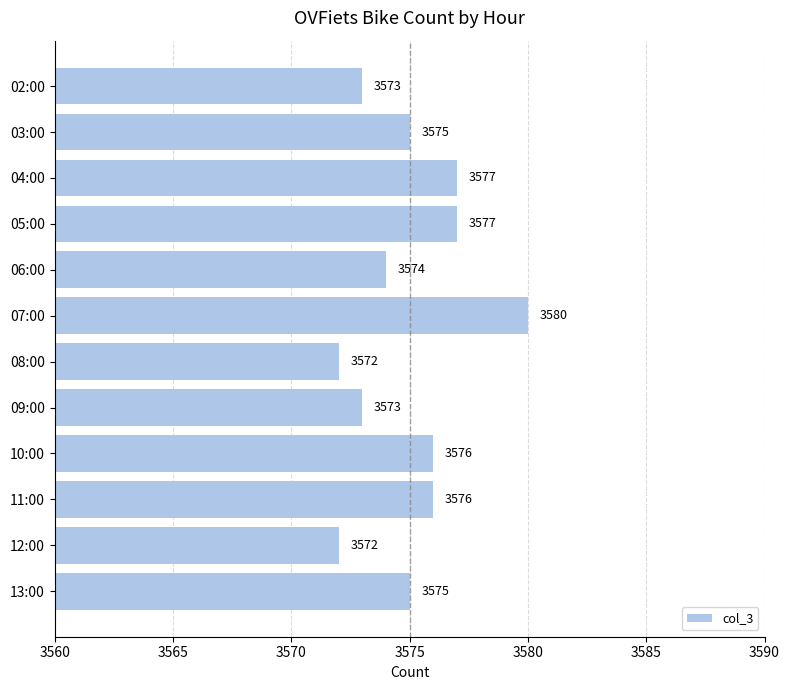

What position from the top is 07:00?

6